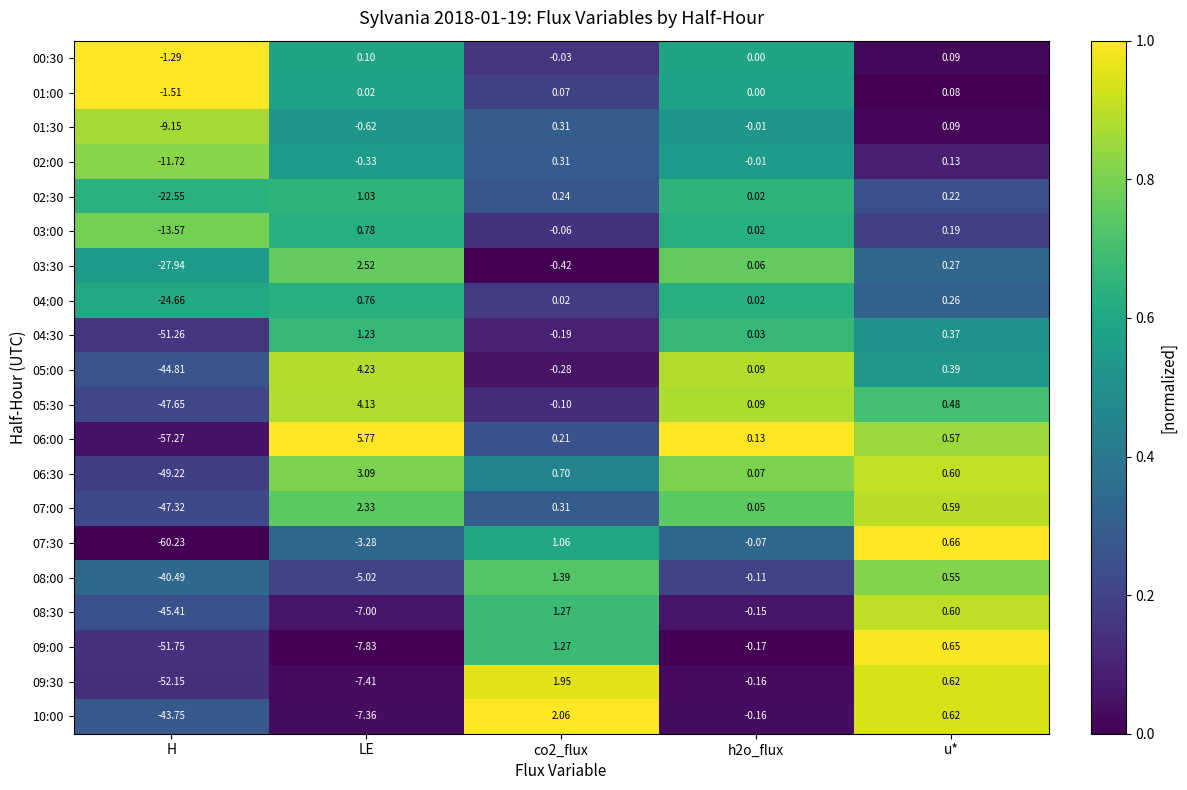

Is the value of 09:30 at co2_flux greater than the value of 01:00 at h2o_flux?

Yes